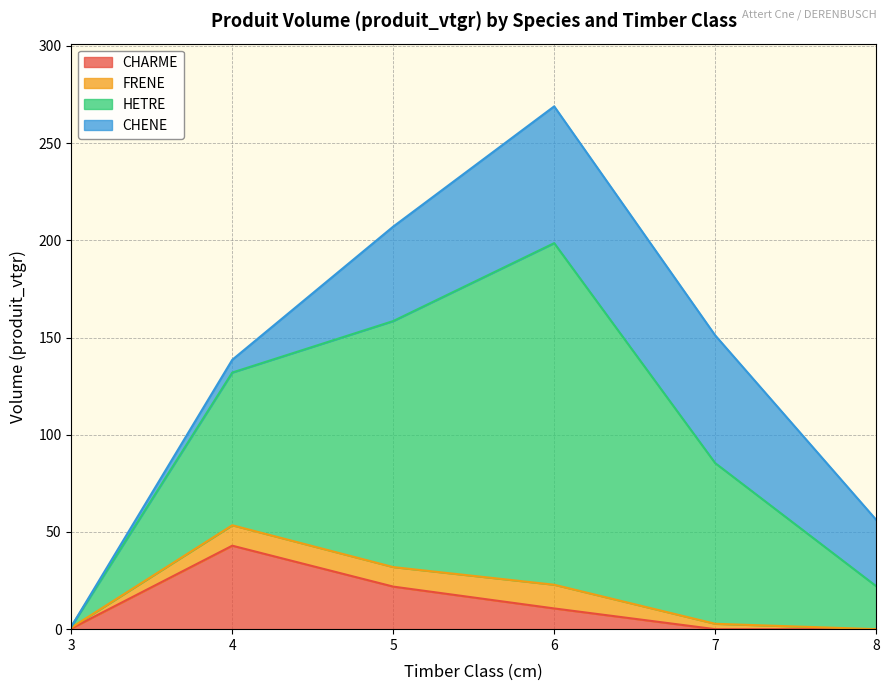

What is the total value across all series at 4?

138.6